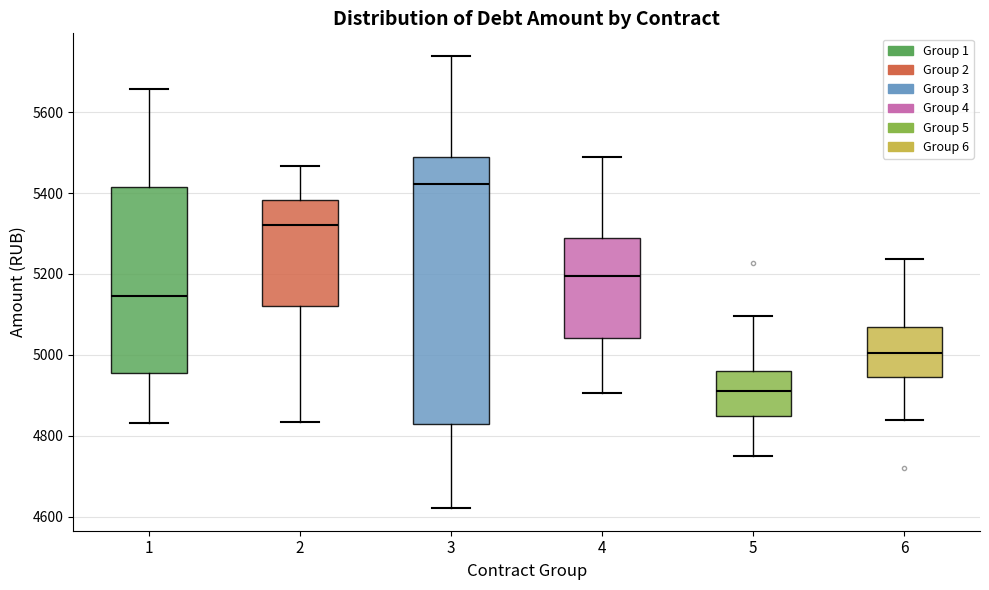

Which box is the tallest, from its lower edge to its upper edge?

3